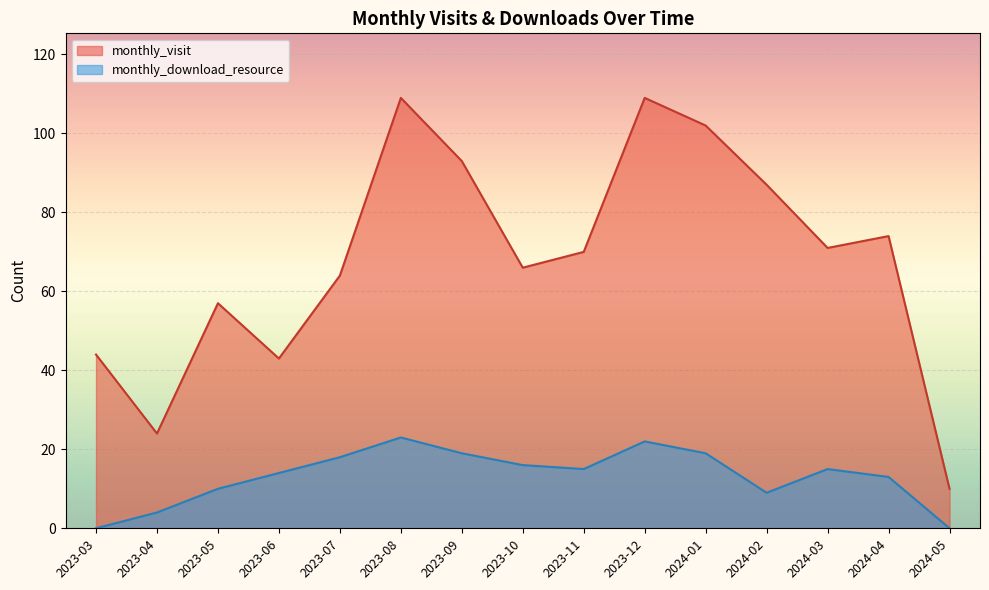

What is the sum of the monthly_download_resource values at 2024-03 and 2023-08?

38